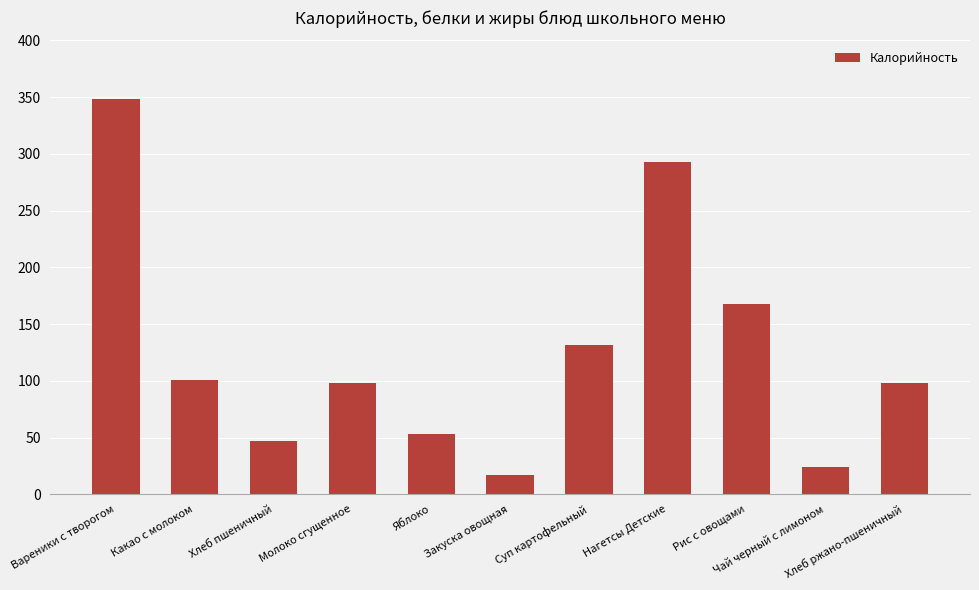

At which label does the data first exceed 98?

Вареники с творогом